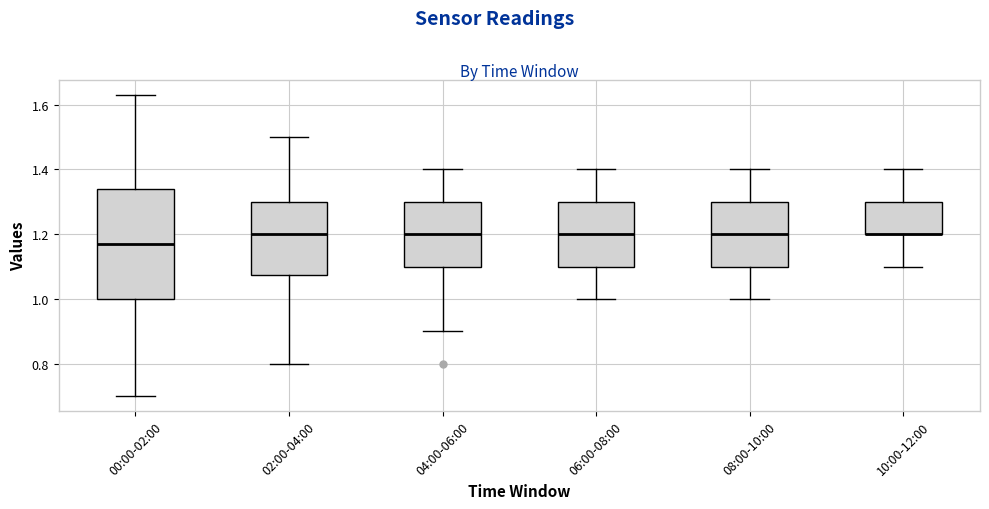

Where is the upper edge of the box for 00:00-02:00 on the y-axis? The values are not printed on the chart, so give them approximately, as read against the axis.

1.34